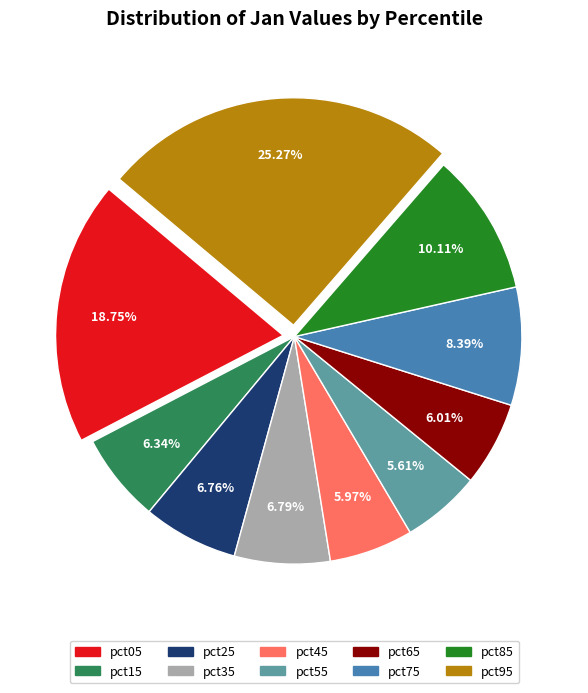

Is it true that pct15 is 6% of the pie?

True